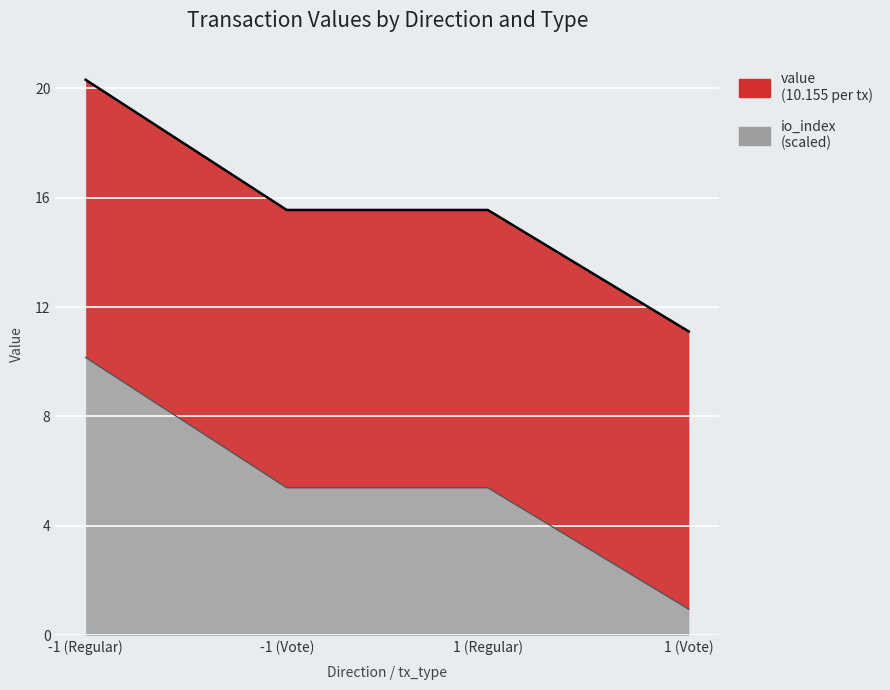

What is the label of the 2nd point from the right?

1 (Regular)